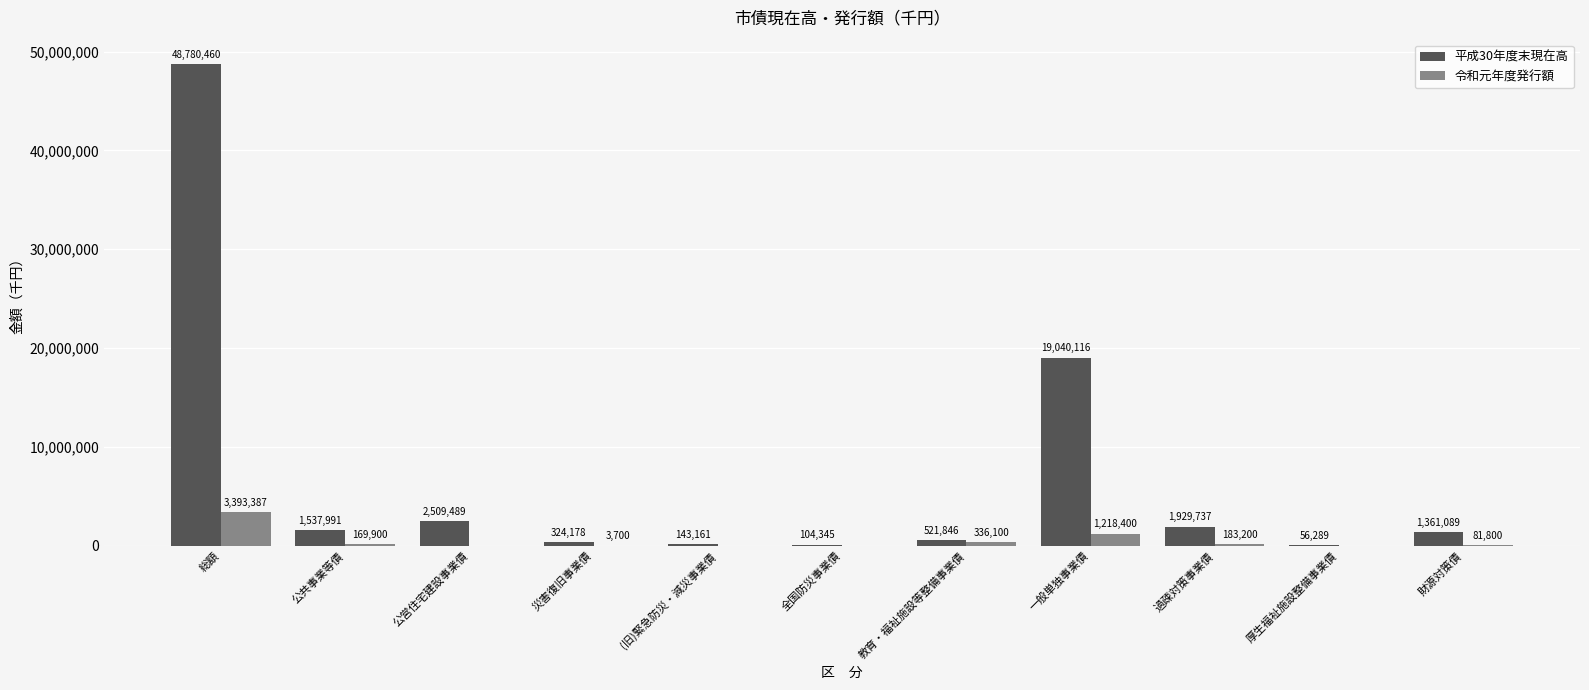

What is the average value of the 平成30年度末現在高 series?

6937155